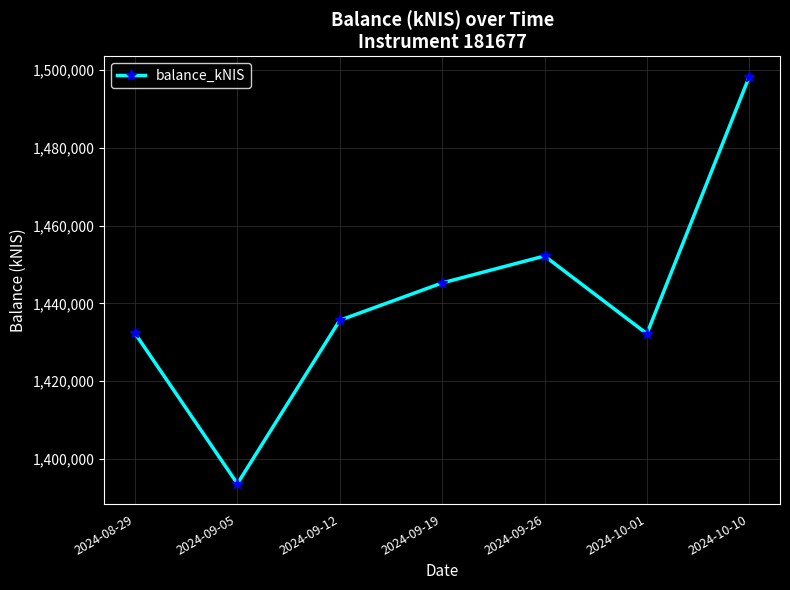

At which category does the data reach its first local peak?

2024-09-26